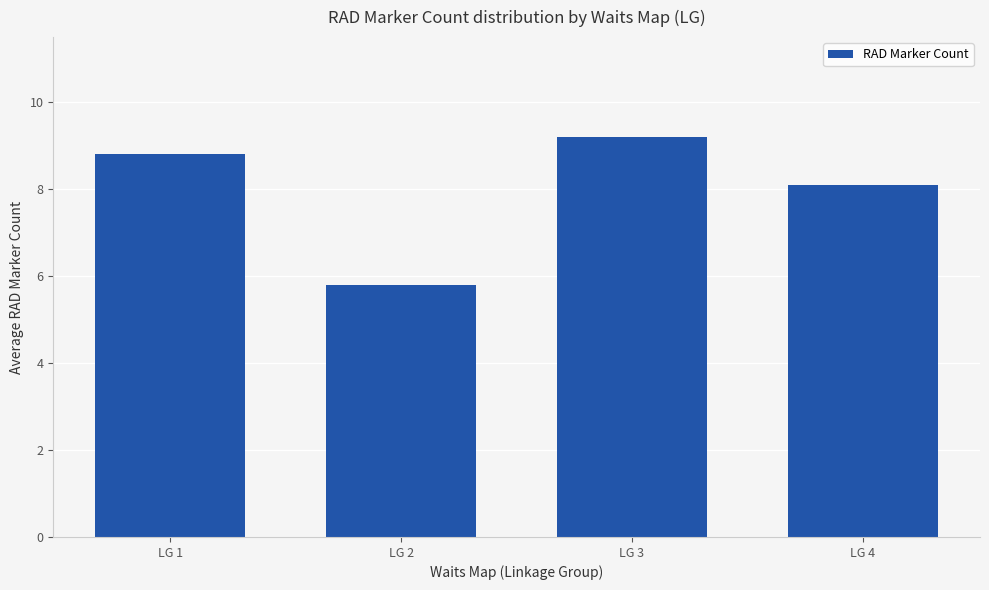

What is the difference between the second highest and minimum values?

3.0